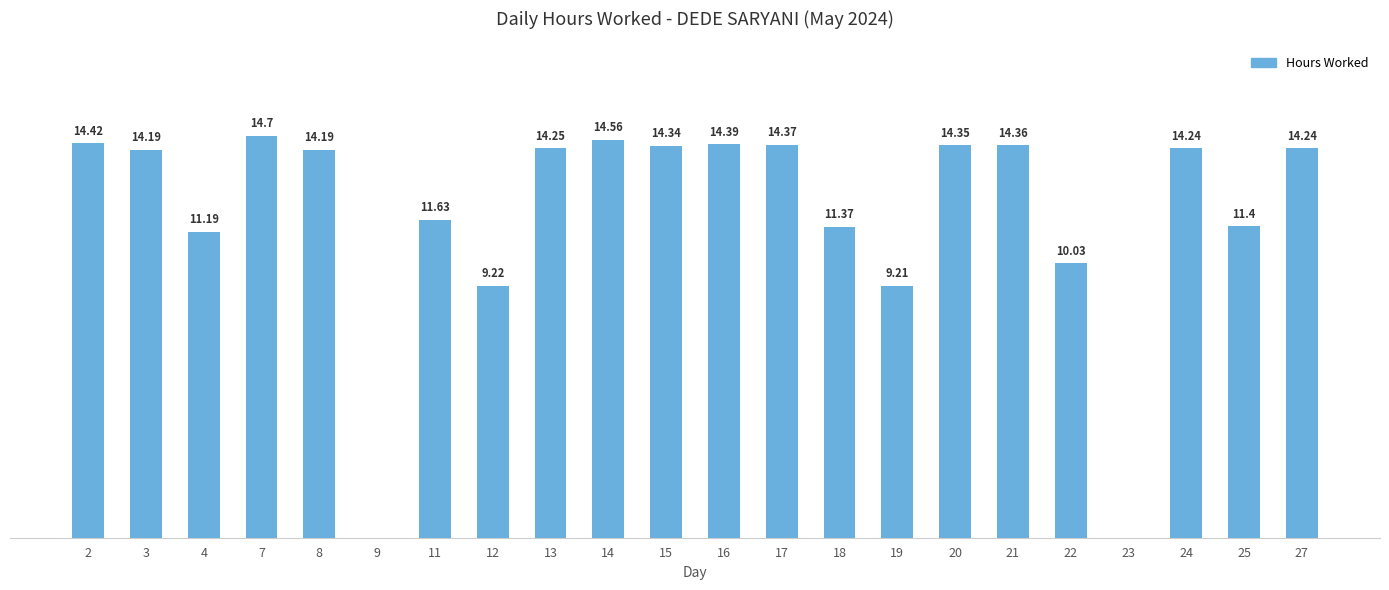

How many bars are there in total?

22